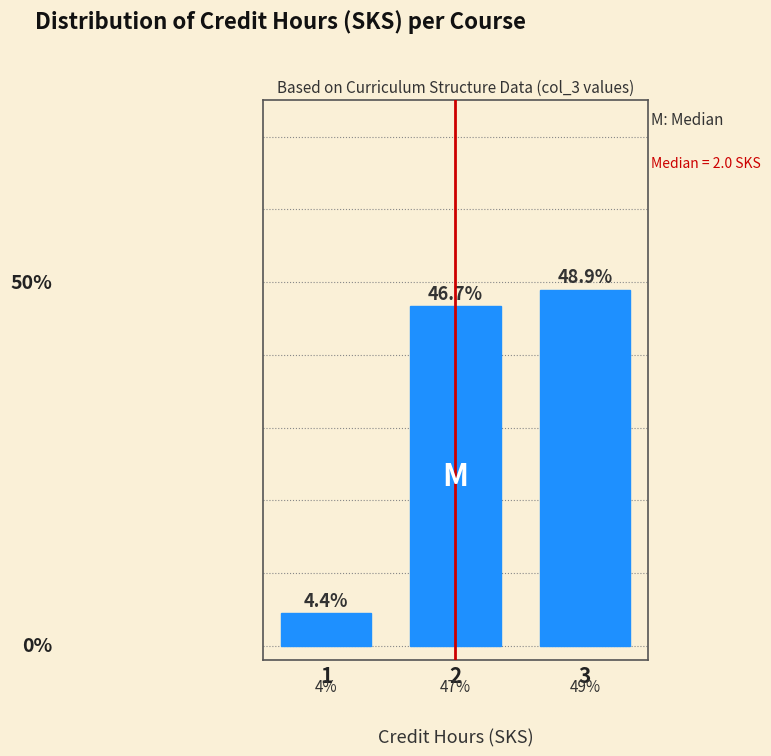

Rank the categories by value from highest to lowest.

3, 2, 1